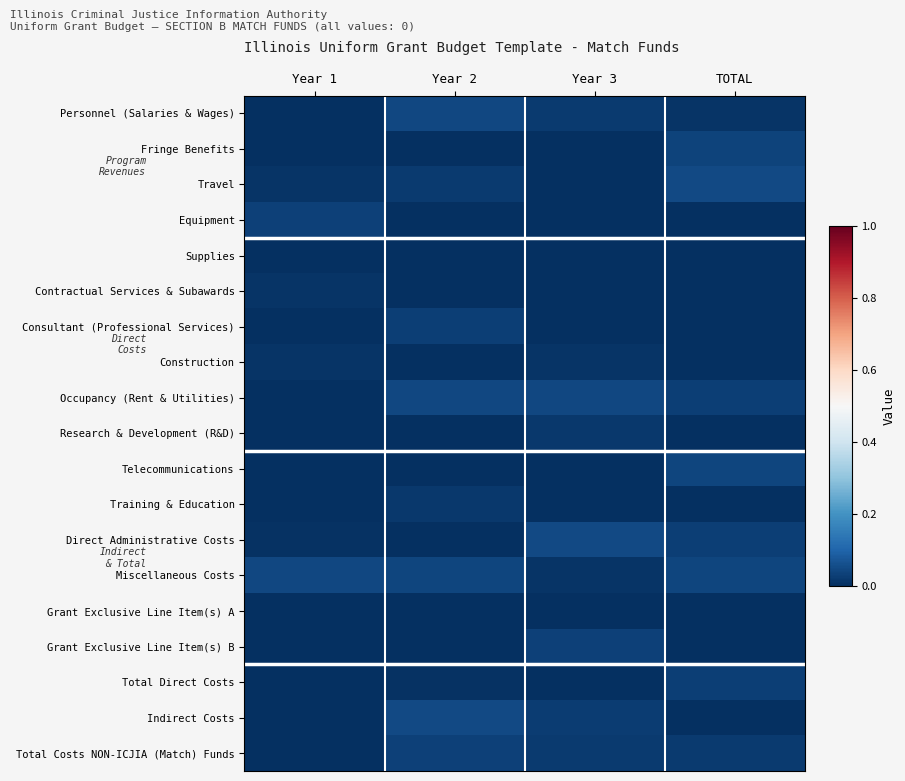

At Year 3, list the series in order from smallest to largest.

Fringe Benefits, Travel, Equipment, Supplies, Contractual Services & Subawards, Consultant (Professional Services), Telecommunications, Training & Education, Grant Exclusive Line Item(s) A, Total Direct Costs, Miscellaneous Costs, Construction, Research & Development (R&D), Total Costs NON-ICJIA (Match) Funds, Personnel (Salaries & Wages), Indirect Costs, Grant Exclusive Line Item(s) B, Occupancy (Rent & Utilities), Direct Administrative Costs